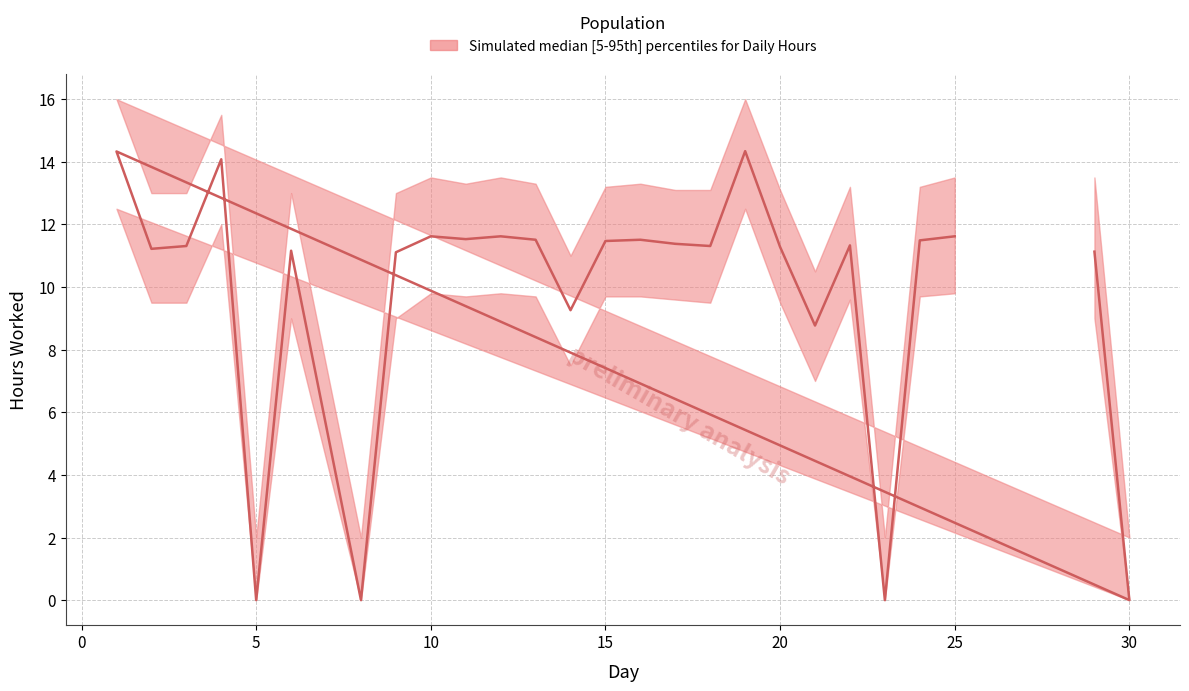

What is the difference between the maximum and minimum values in the upper series?

14.0